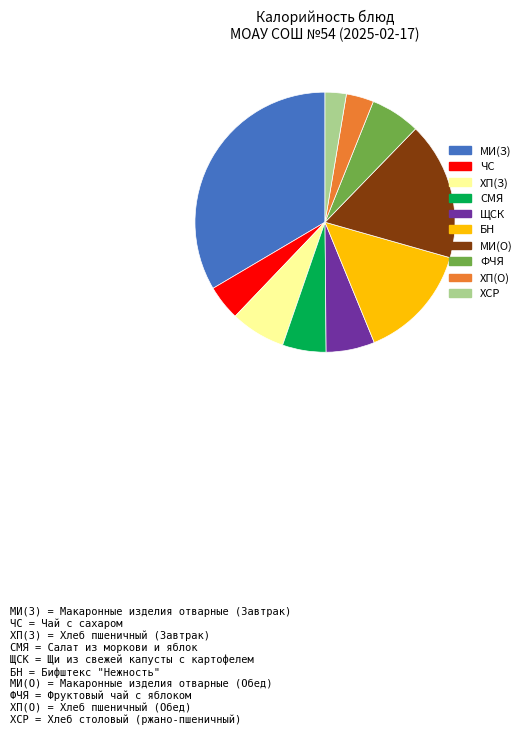

Does any single category account for the majority?

No